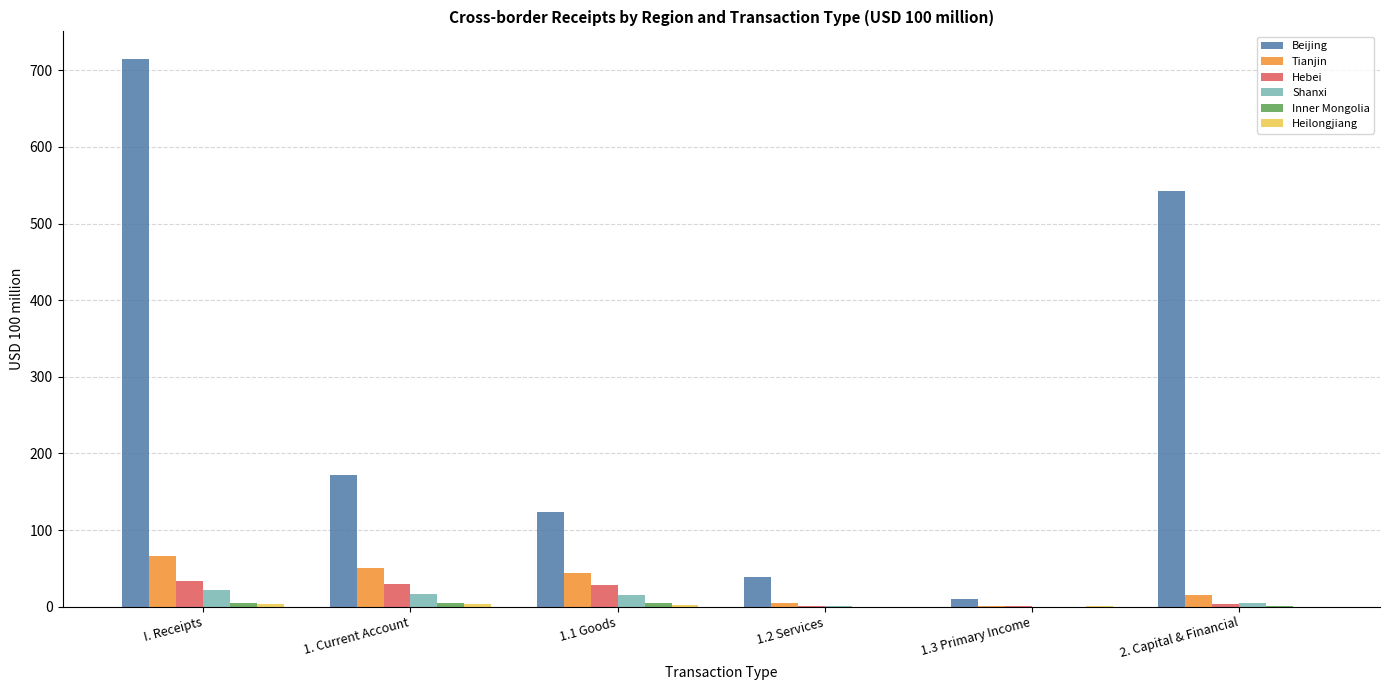

Which series has the largest total across all categories?

Beijing